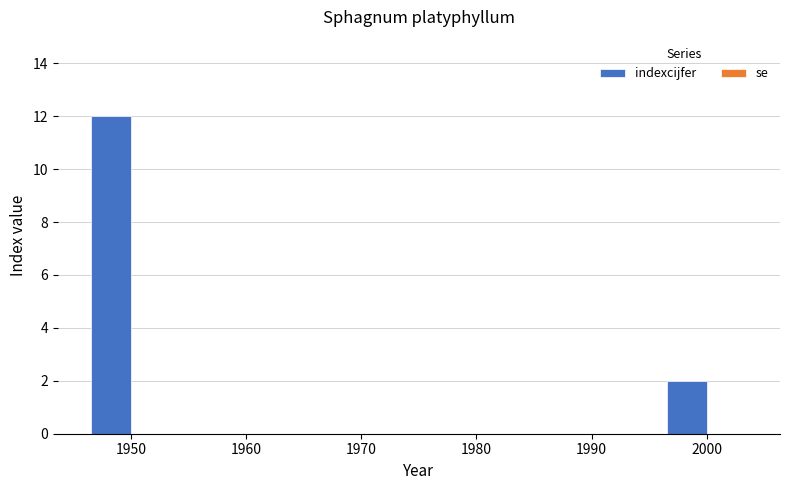

What is the sum of all values?

14